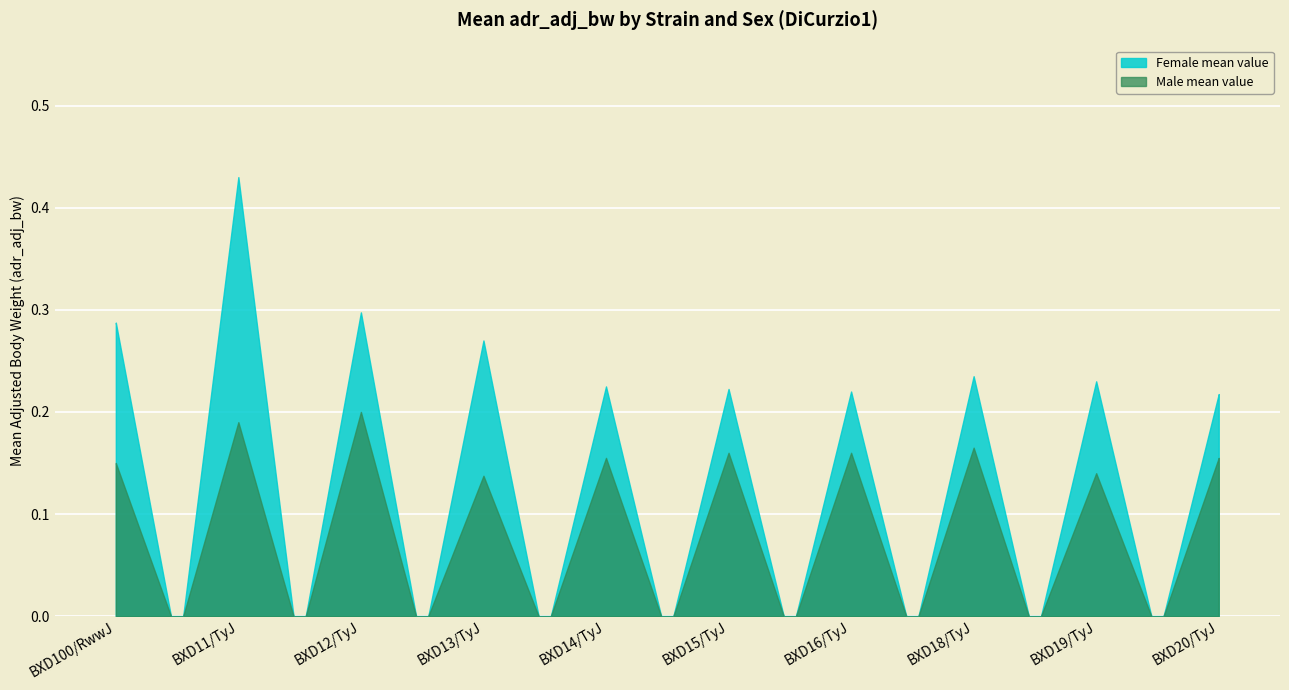

True or false: Male mean value and Female mean value cross at least once.

False